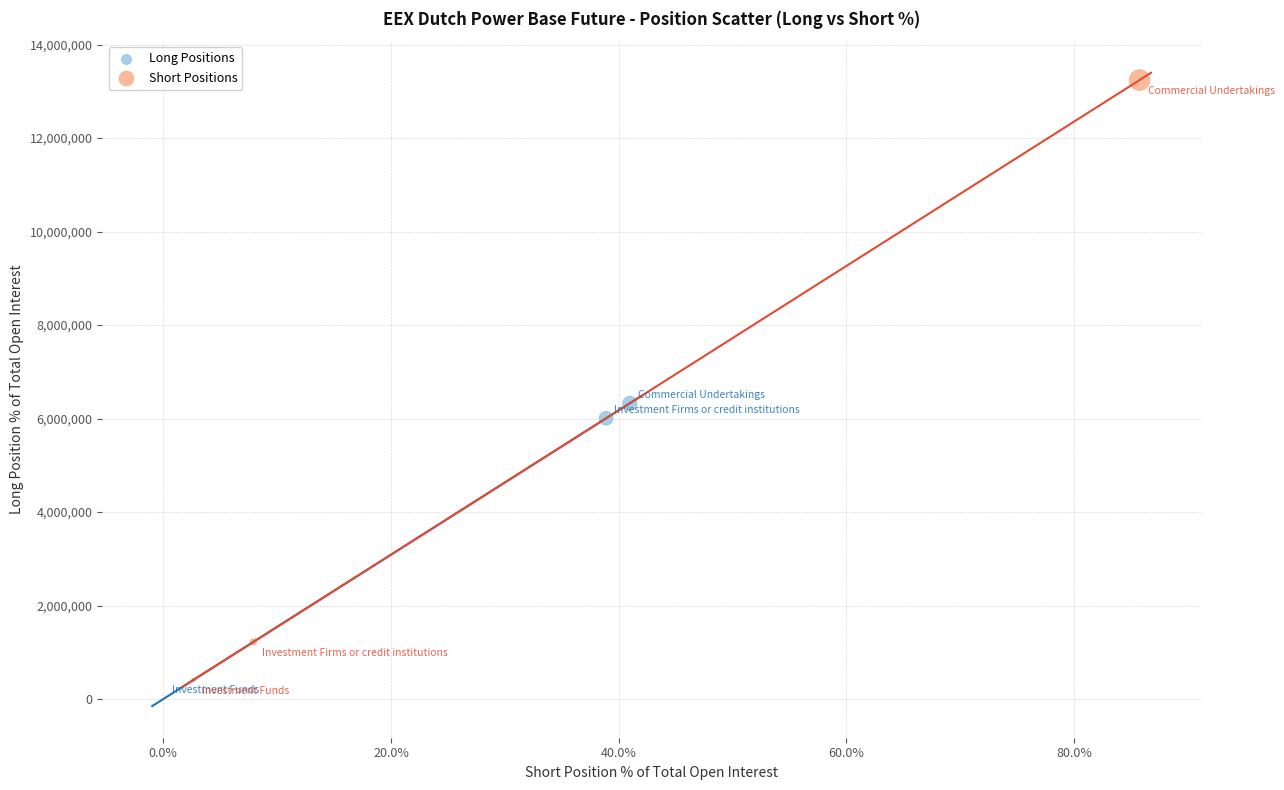

Which series contains the highest Y value?

Short Positions